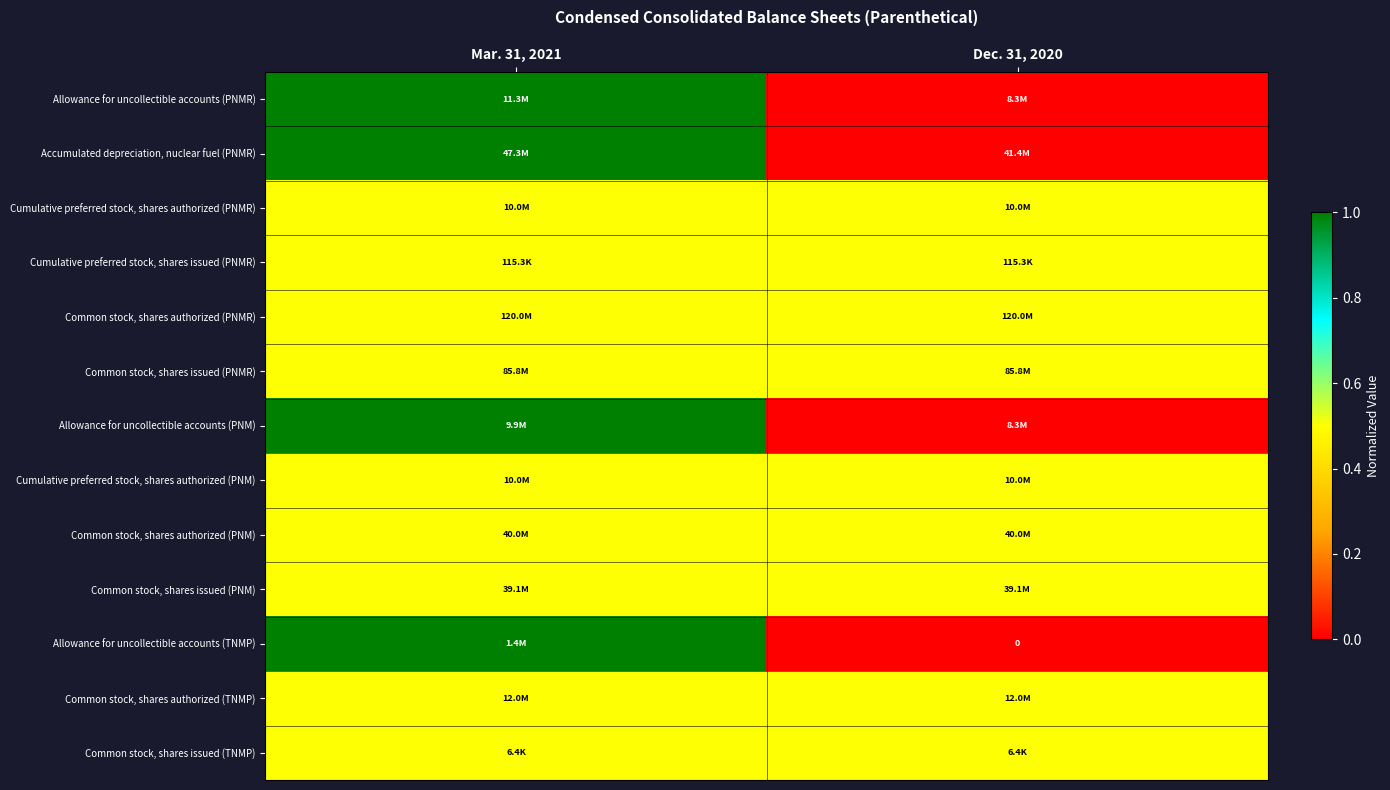

At how many categories does at least one series exceed 0?

2